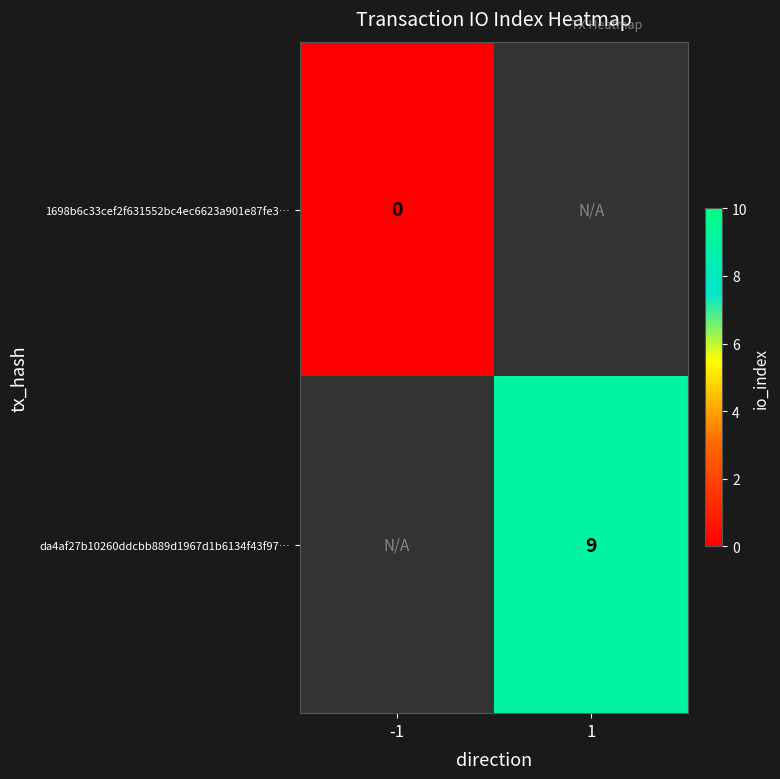

Is the value of 1698b6c33cef2f631552bc4ec6623a901e87fe3… at -1 greater than the value of da4af27b10260ddcbb889d1967d1b6134f43f97… at 1?

No